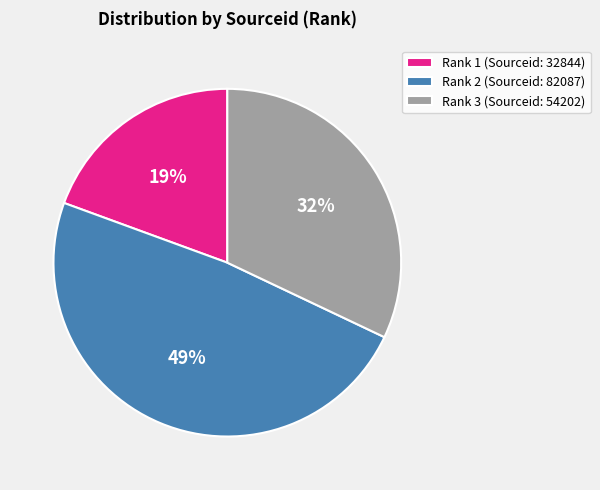

Is Rank 3 (Sourceid: 54202) the majority of the pie?

No